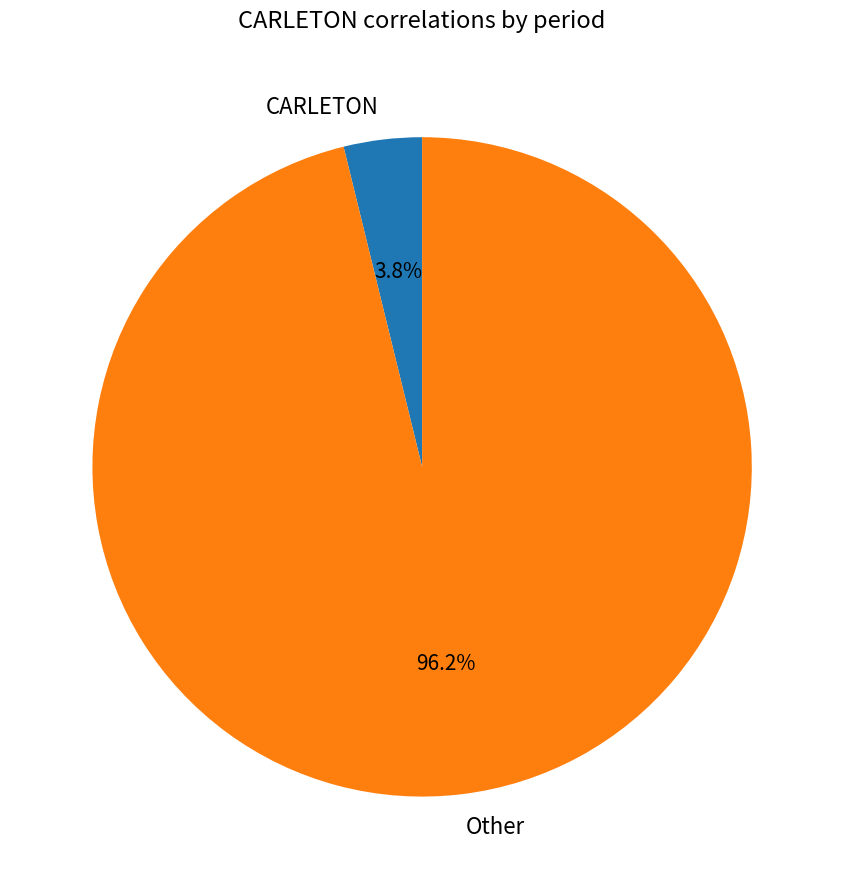

Which slice is the largest?

Other